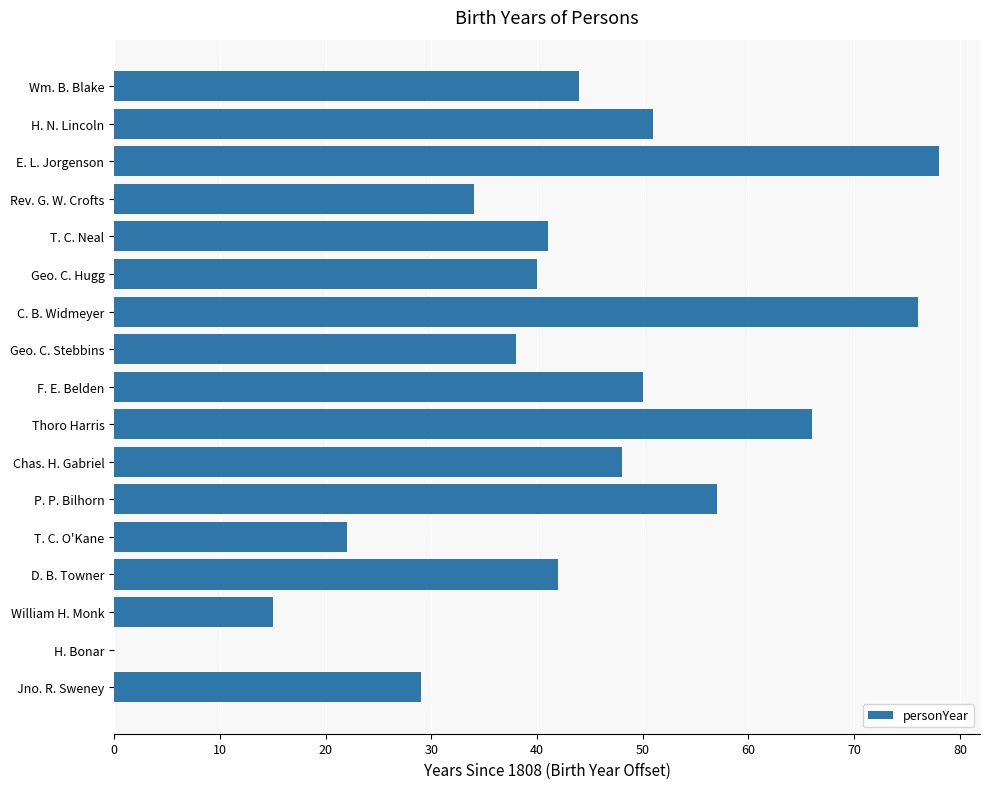

How many categories are shown in the chart?

17